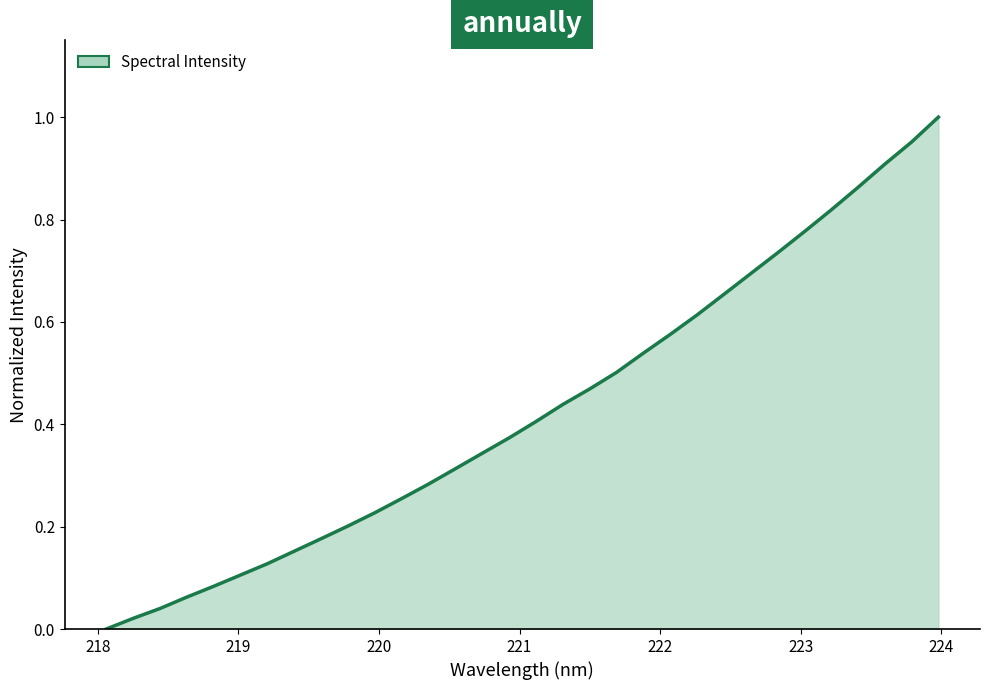

What is the difference between the second highest and second lowest values?

0.9